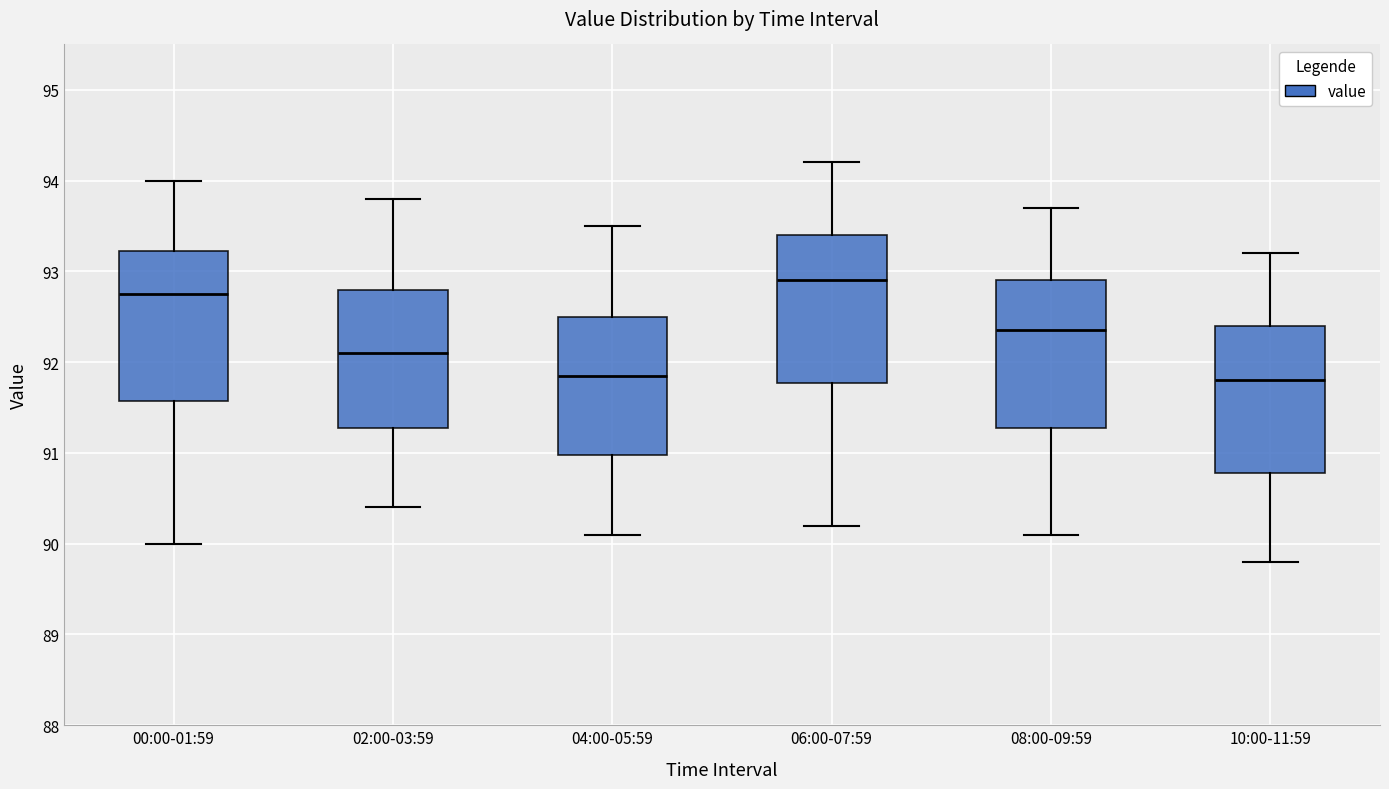

Reading left to right, transcribe this box plot: for each box, give where its median line is, the range the box spans, and where its two whiskers end, as read against the y-axis. The values are not printed on the chart, so give them approximately, as read against the axis.

00:00-01:59: median 92.8, box 91.6 to 93.2, whiskers 90.0 to 94.0
02:00-03:59: median 92.1, box 91.3 to 92.8, whiskers 90.4 to 93.8
04:00-05:59: median 91.9, box 91.0 to 92.5, whiskers 90.1 to 93.5
06:00-07:59: median 92.9, box 91.8 to 93.4, whiskers 90.2 to 94.2
08:00-09:59: median 92.4, box 91.3 to 92.9, whiskers 90.1 to 93.7
10:00-11:59: median 91.8, box 90.8 to 92.4, whiskers 89.8 to 93.2